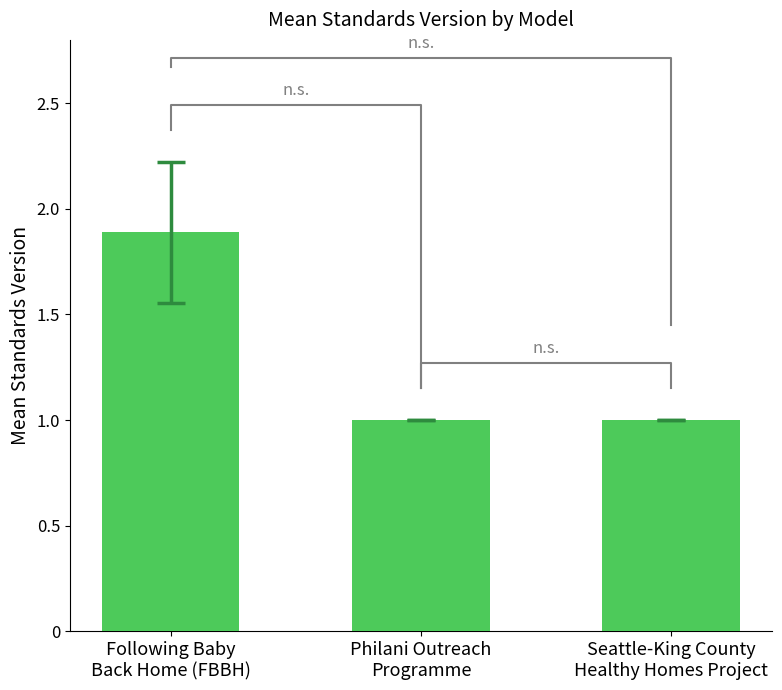

Count the number of categories in the chart.

3